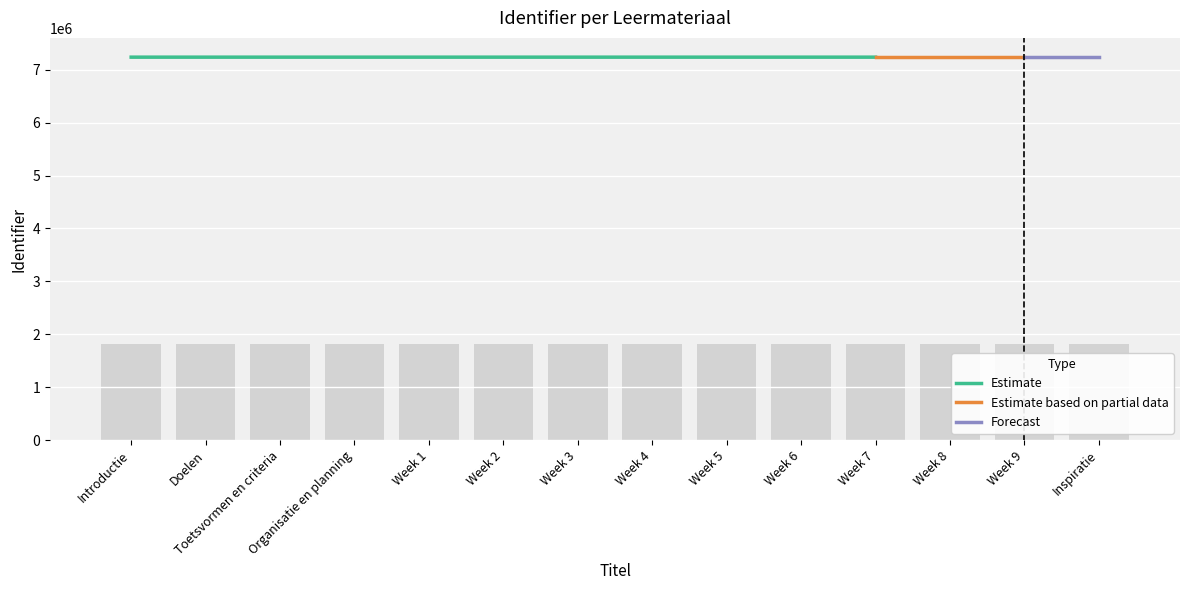

What is the label of the 3rd bar from the right?

Week 8